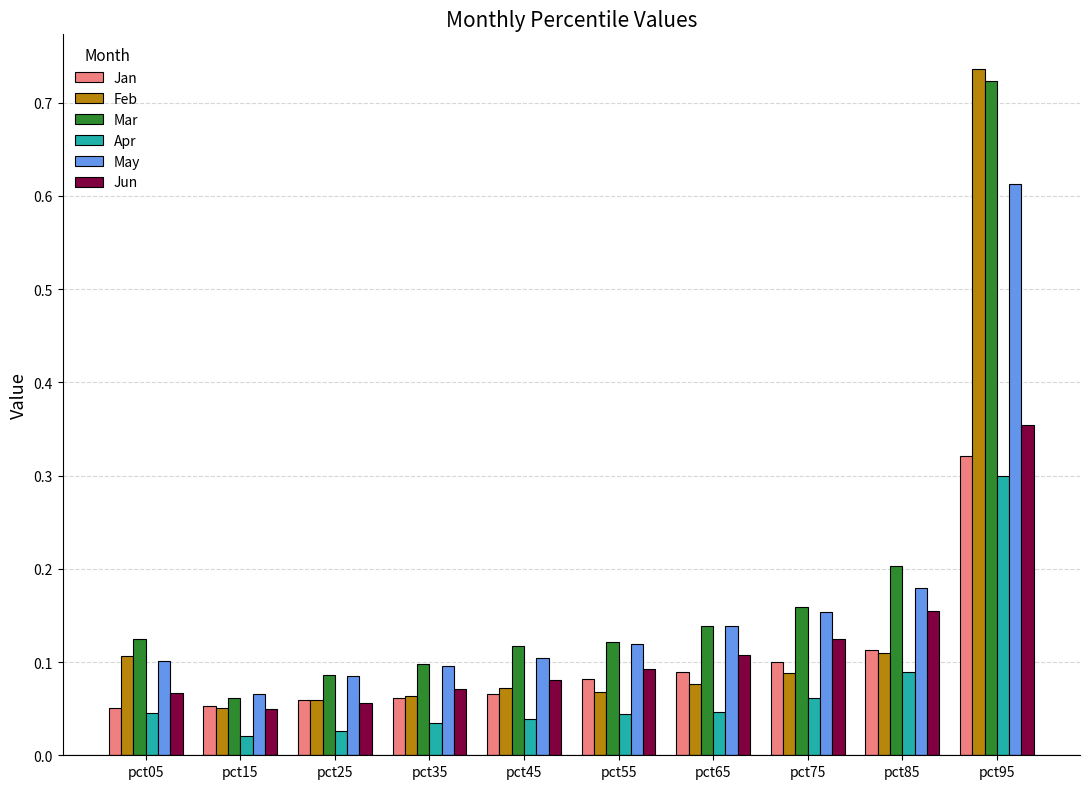

At which category is the sum across all series the highest?

pct95